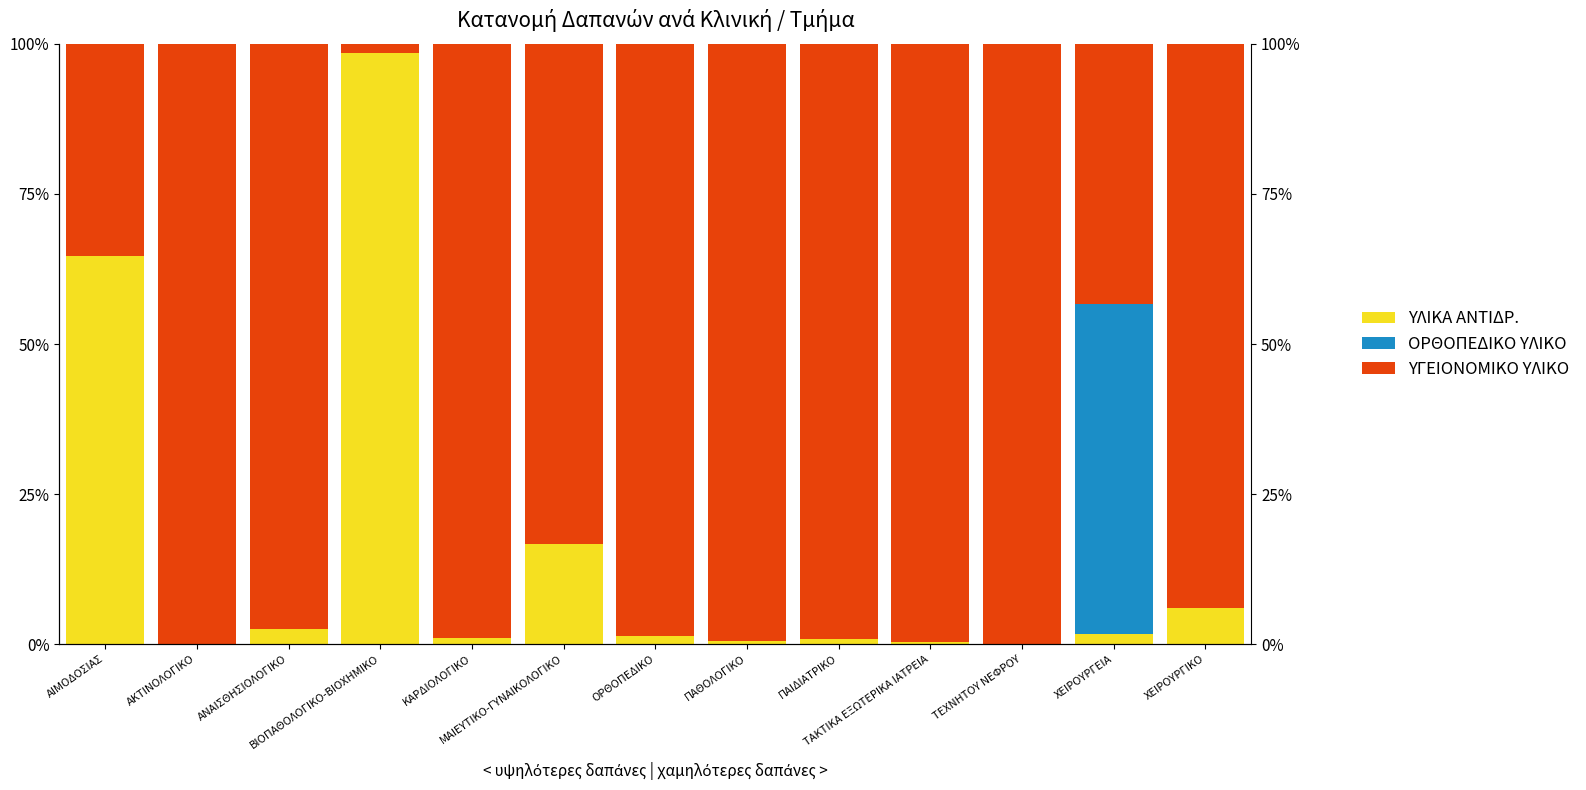

Reading left to right, list all the values displayed in this chart.

ΥΛΙΚΑ ΑΝΤΙΔΡ.: ΑΙΜΟΔΟΣΙΑΣ=64.6	ΑΚΤΙΝΟΛΟΓΙΚΟ=0.0	ΑΝΑΙΣΘΗΣΙΟΛΟΓΙΚΟ=2.6	ΒΙΟΠΑΘΟΛΟΓΙΚΟ-ΒΙΟΧΗΜΙΚΟ=98.5	ΚΑΡΔΙΟΛΟΓΙΚΟ=1.1	ΜΑΙΕΥΤΙΚΟ-ΓΥΝΑΙΚΟΛΟΓΙΚΟ=16.7	ΟΡΘΟΠΕΔΙΚΟ=1.4	ΠΑΘΟΛΟΓΙΚΟ=0.6	ΠΑΙΔΙΑΤΡΙΚΟ=0.9	ΤΑΚΤΙΚΑ ΕΞΩΤΕΡΙΚΑ ΙΑΤΡΕΙΑ=0.5	ΤΕΧΝΗΤΟΥ ΝΕΦΡΟΥ=0.1	ΧΕΙΡΟΥΡΓΕΙΑ=1.8	ΧΕΙΡΟΥΡΓΙΚΟ=6.0
ΟΡΘΟΠΕΔΙΚΟ ΥΛΙΚΟ: ΑΙΜΟΔΟΣΙΑΣ=0.0	ΑΚΤΙΝΟΛΟΓΙΚΟ=0.0	ΑΝΑΙΣΘΗΣΙΟΛΟΓΙΚΟ=0.0	ΒΙΟΠΑΘΟΛΟΓΙΚΟ-ΒΙΟΧΗΜΙΚΟ=0.0	ΚΑΡΔΙΟΛΟΓΙΚΟ=0.0	ΜΑΙΕΥΤΙΚΟ-ΓΥΝΑΙΚΟΛΟΓΙΚΟ=0.0	ΟΡΘΟΠΕΔΙΚΟ=0.0	ΠΑΘΟΛΟΓΙΚΟ=0.0	ΠΑΙΔΙΑΤΡΙΚΟ=0.0	ΤΑΚΤΙΚΑ ΕΞΩΤΕΡΙΚΑ ΙΑΤΡΕΙΑ=0.0	ΤΕΧΝΗΤΟΥ ΝΕΦΡΟΥ=0.0	ΧΕΙΡΟΥΡΓΕΙΑ=54.8	ΧΕΙΡΟΥΡΓΙΚΟ=0.0
ΥΓΕΙΟΝΟΜΙΚΟ ΥΛΙΚΟ: ΑΙΜΟΔΟΣΙΑΣ=35.4	ΑΚΤΙΝΟΛΟΓΙΚΟ=100.0	ΑΝΑΙΣΘΗΣΙΟΛΟΓΙΚΟ=97.4	ΒΙΟΠΑΘΟΛΟΓΙΚΟ-ΒΙΟΧΗΜΙΚΟ=1.5	ΚΑΡΔΙΟΛΟΓΙΚΟ=98.9	ΜΑΙΕΥΤΙΚΟ-ΓΥΝΑΙΚΟΛΟΓΙΚΟ=83.3	ΟΡΘΟΠΕΔΙΚΟ=98.6	ΠΑΘΟΛΟΓΙΚΟ=99.4	ΠΑΙΔΙΑΤΡΙΚΟ=99.1	ΤΑΚΤΙΚΑ ΕΞΩΤΕΡΙΚΑ ΙΑΤΡΕΙΑ=99.5	ΤΕΧΝΗΤΟΥ ΝΕΦΡΟΥ=99.9	ΧΕΙΡΟΥΡΓΕΙΑ=43.4	ΧΕΙΡΟΥΡΓΙΚΟ=94.0